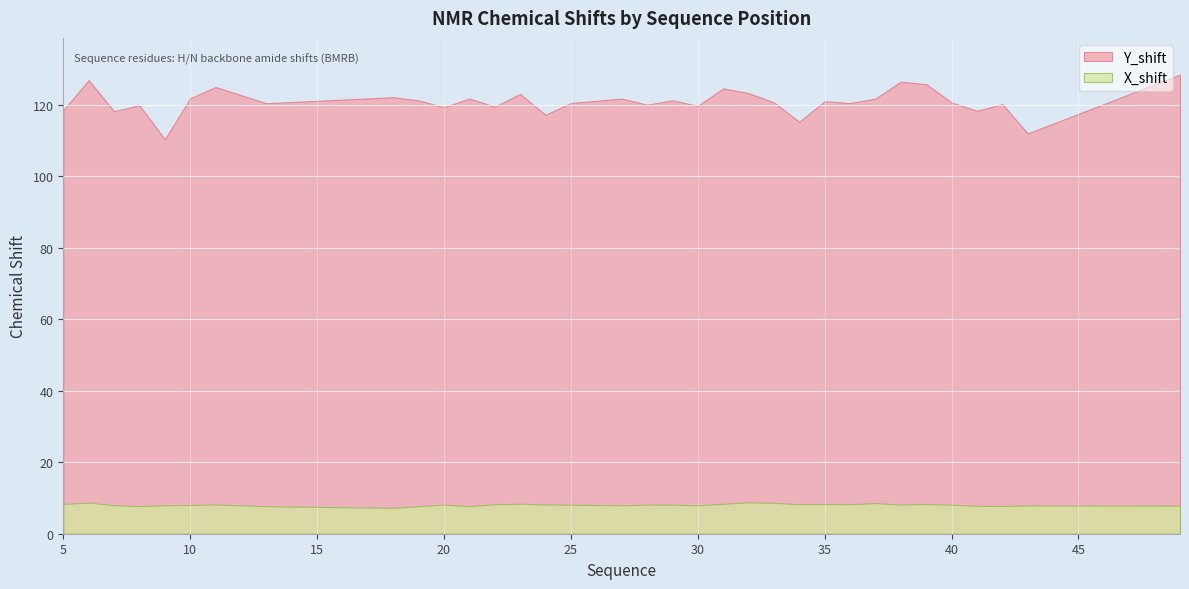

At which label does X_shift reach its peak?

32